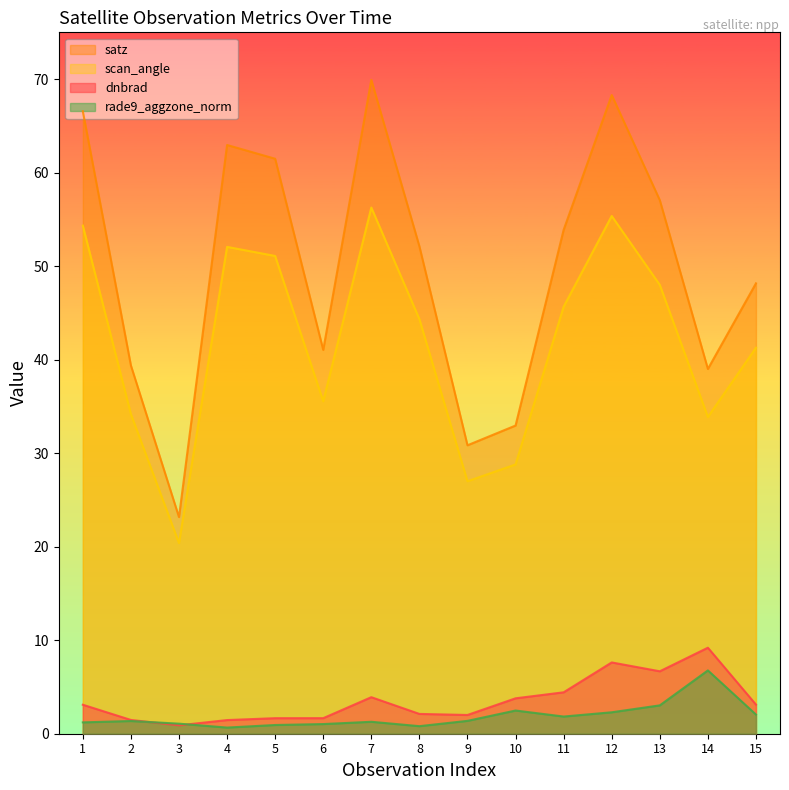

List the labels in order of satz value, largest first.

7, 12, 1, 4, 5, 13, 11, 8, 15, 6, 2, 14, 10, 9, 3